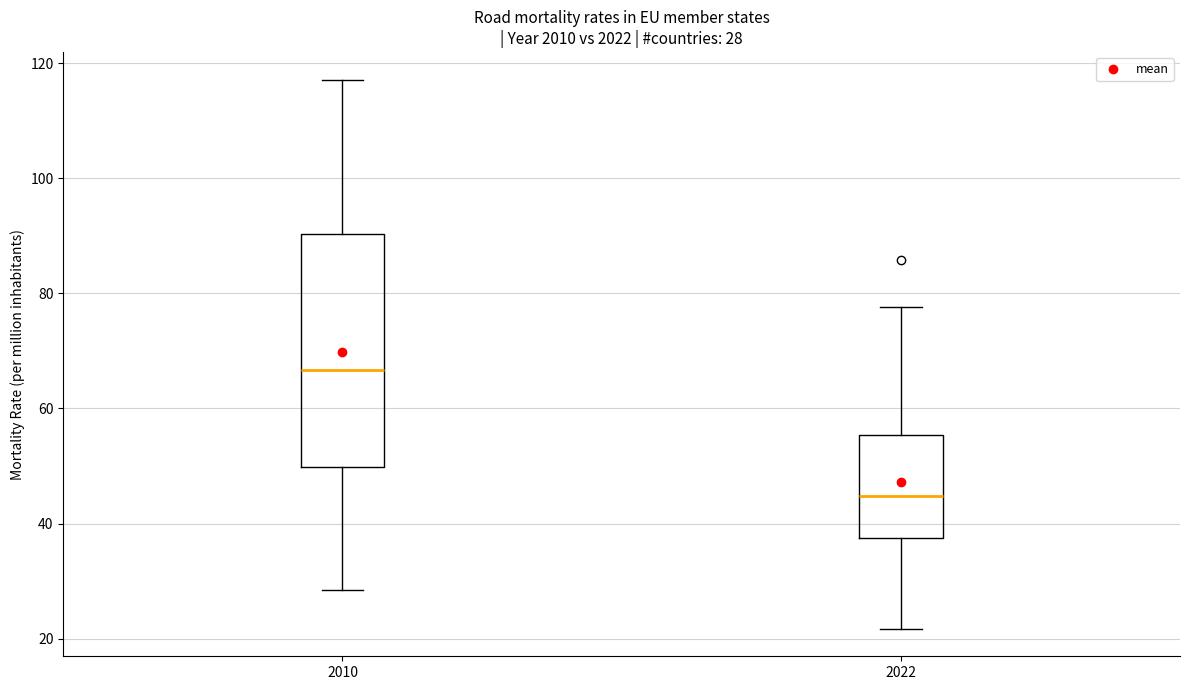

Which box is the tallest, from its lower edge to its upper edge?

2010